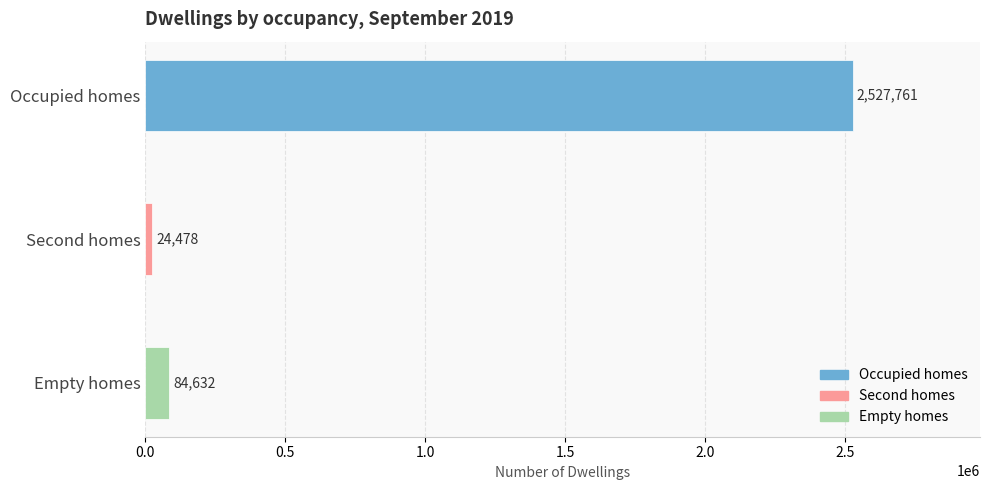

Does the chart contain stacked bars?

No